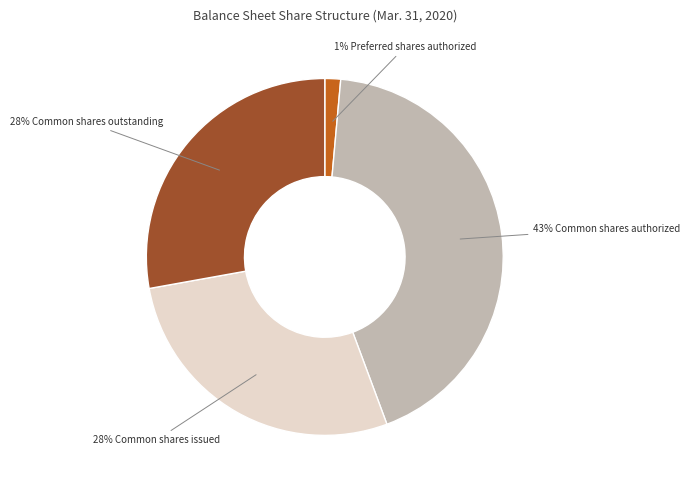

To the nearest percent, what is the average slice percentage?

25%